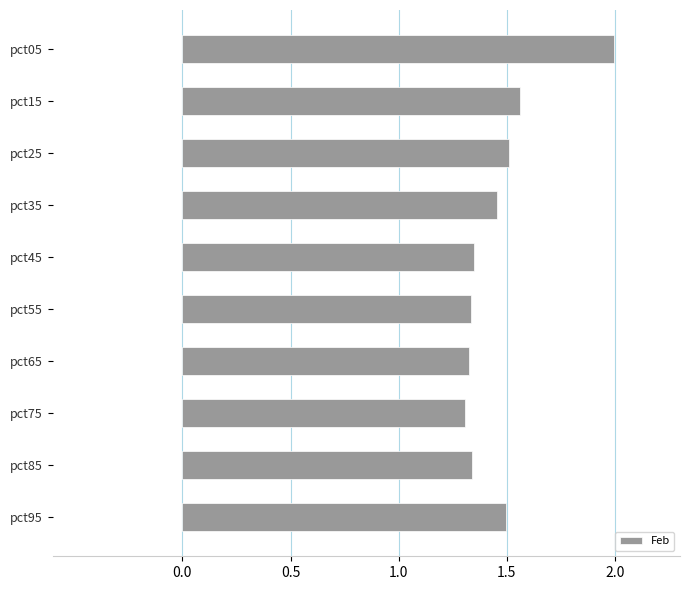

What is the difference between the maximum and minimum values in the Feb series?

0.7